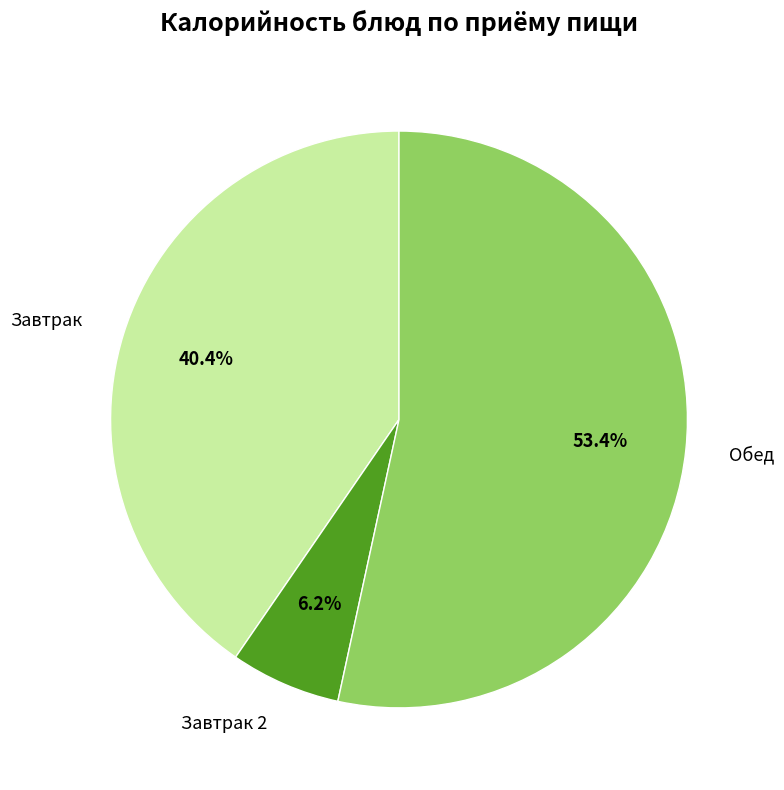

Which category has the biggest portion of the pie?

Обед